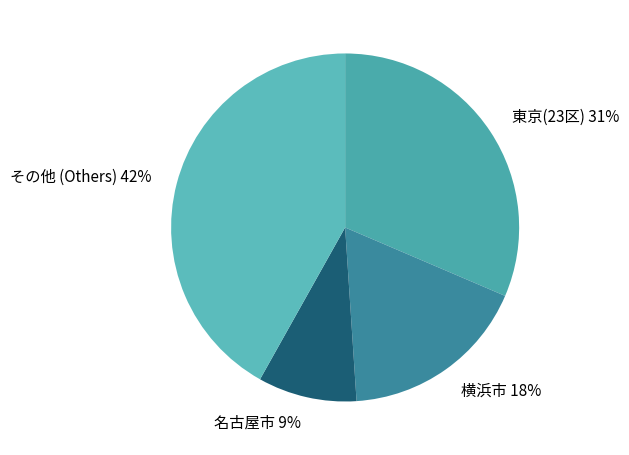

How many segments does this pie chart have?

4